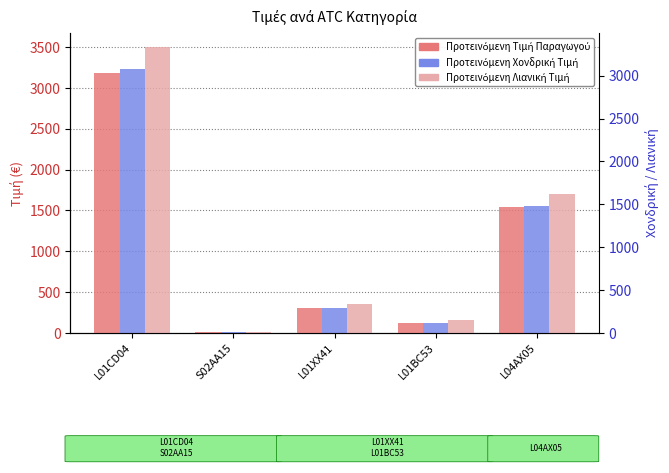

Reading right to left, what are all the values shown in this chart?

Προτεινόμενη Τιμή Παραγωγού: 1537.1	122.2	304.5	7.5	3187.5
Προτεινόμενη Χονδρική Τιμή: 1558.0	128.2	309.1	7.9	3235.3
Προτεινόμενη Λιανική Τιμή: 1697.9	157.7	360.4	10.9	3498.0